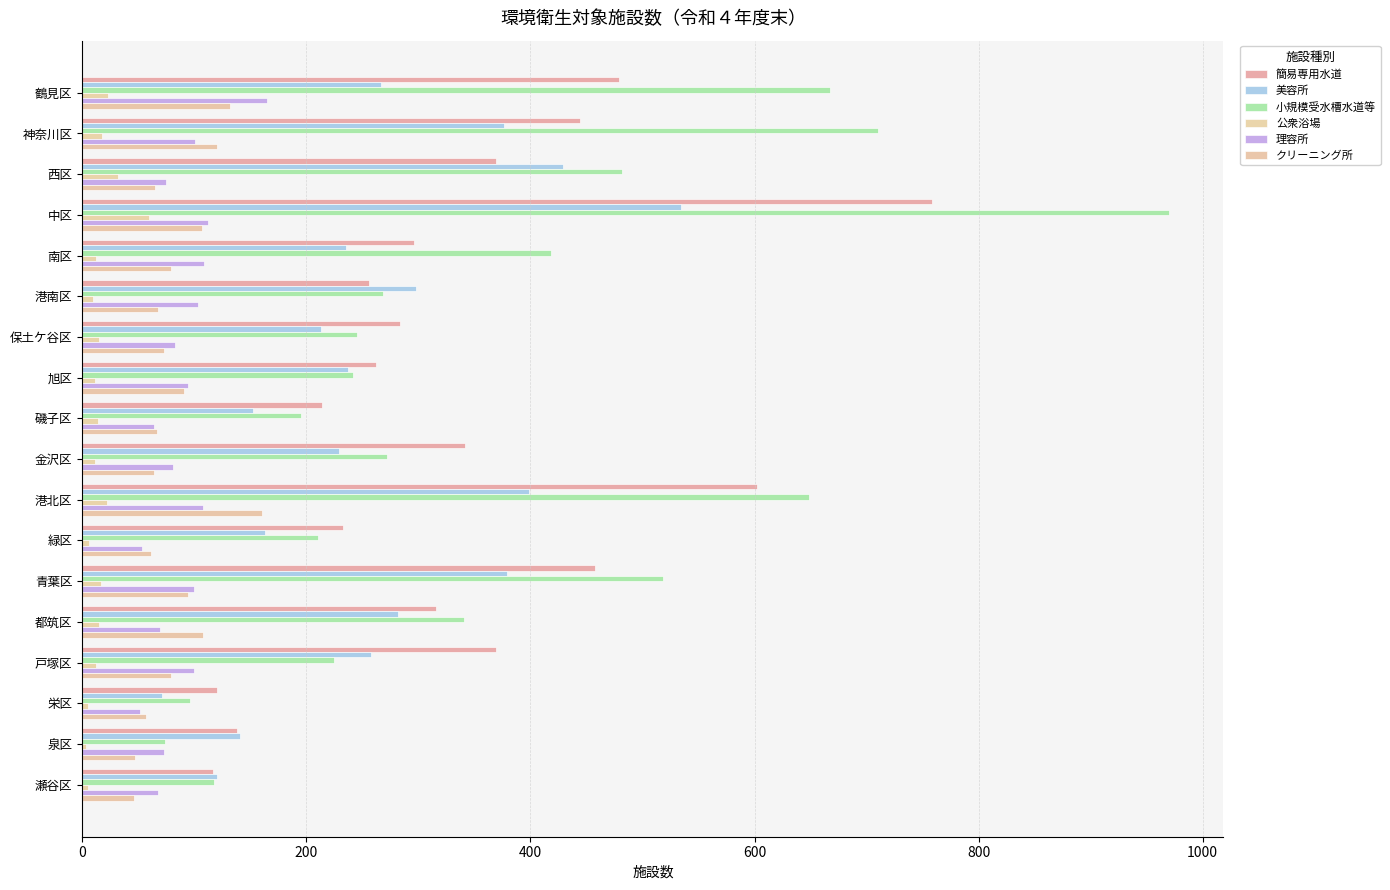

Count the number of data series in this chart.

6